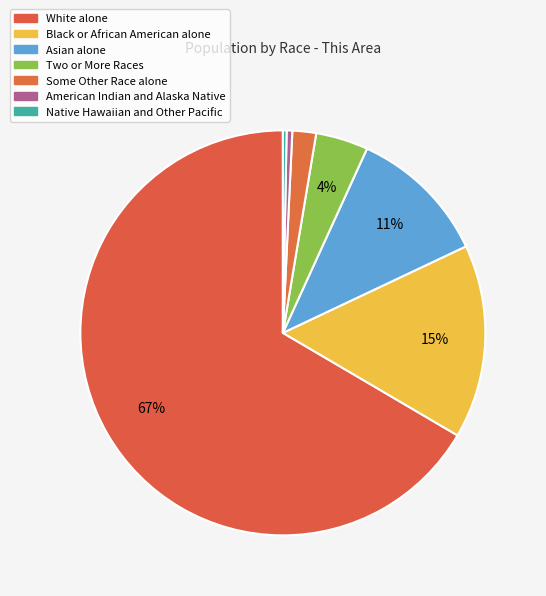

Rank the categories by value from highest to lowest.

White alone, Black or African American alone, Asian alone, Two or More Races, Some Other Race alone, American Indian and Alaska Native, Native Hawaiian and Other Pacific